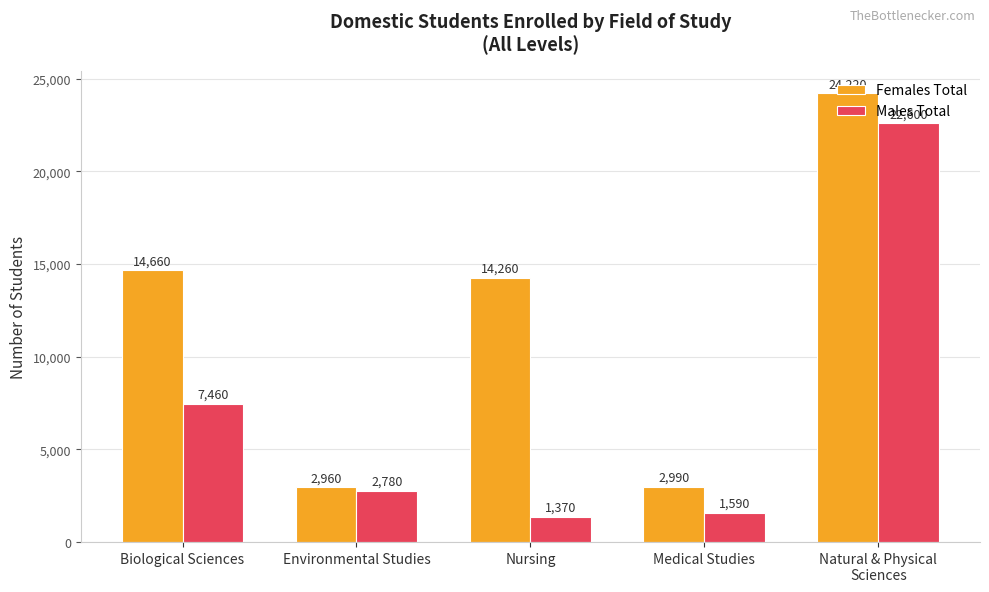

How many categories are shown in the chart?

5